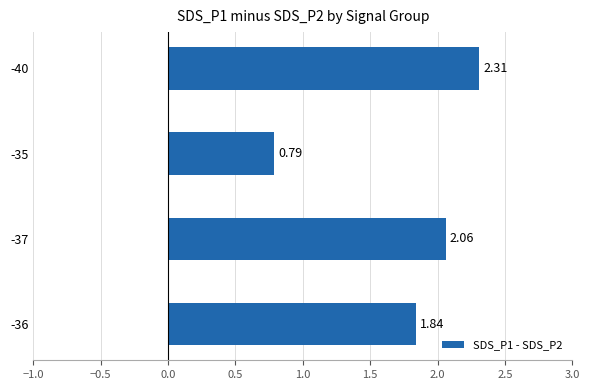

What is the difference between the second highest and minimum values?

1.3